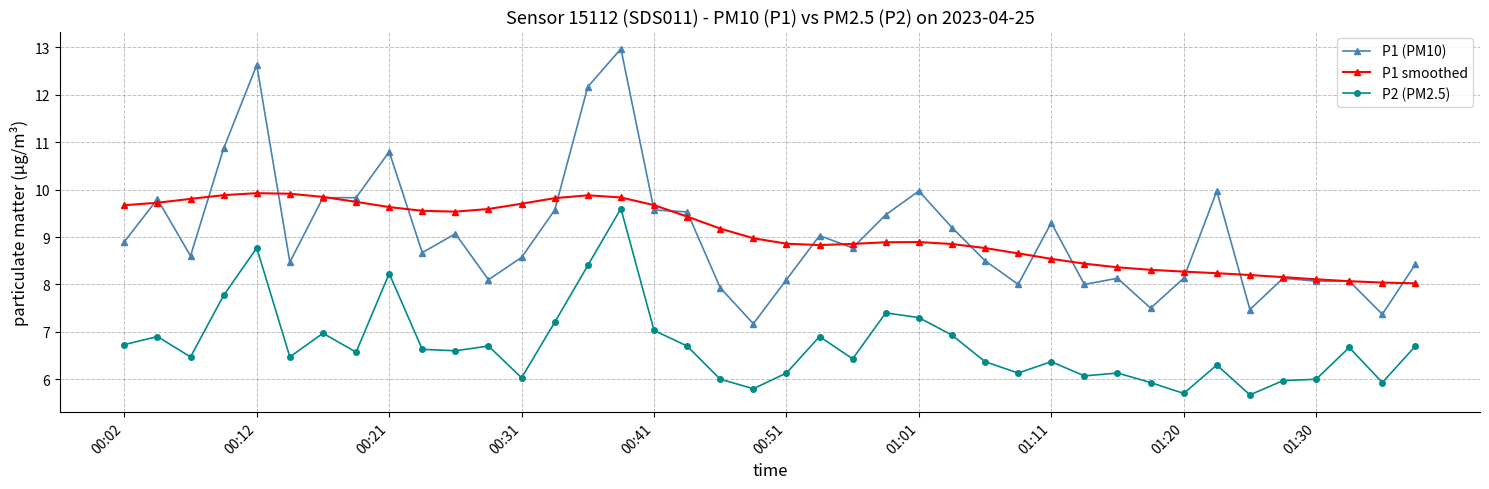

True or false: P2 (PM2.5) and P1 smoothed intersect in this chart.

False